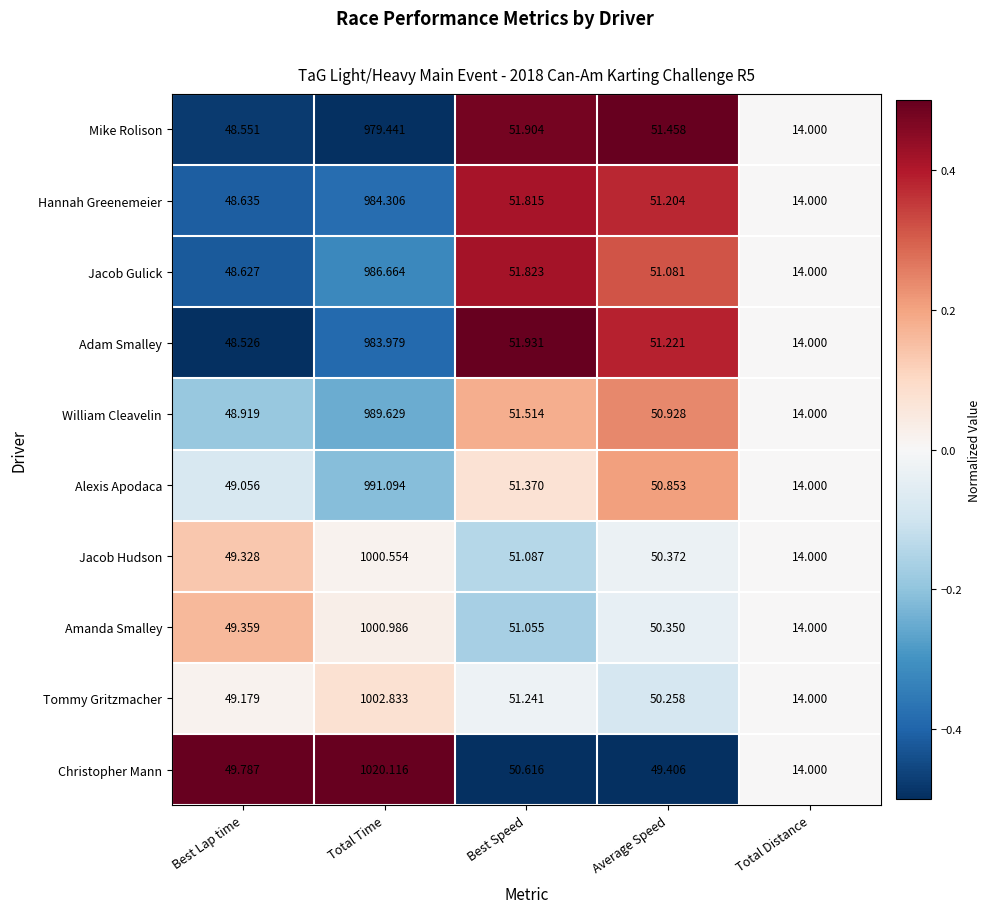

What is the total value across all series at Best Speed?

514.4